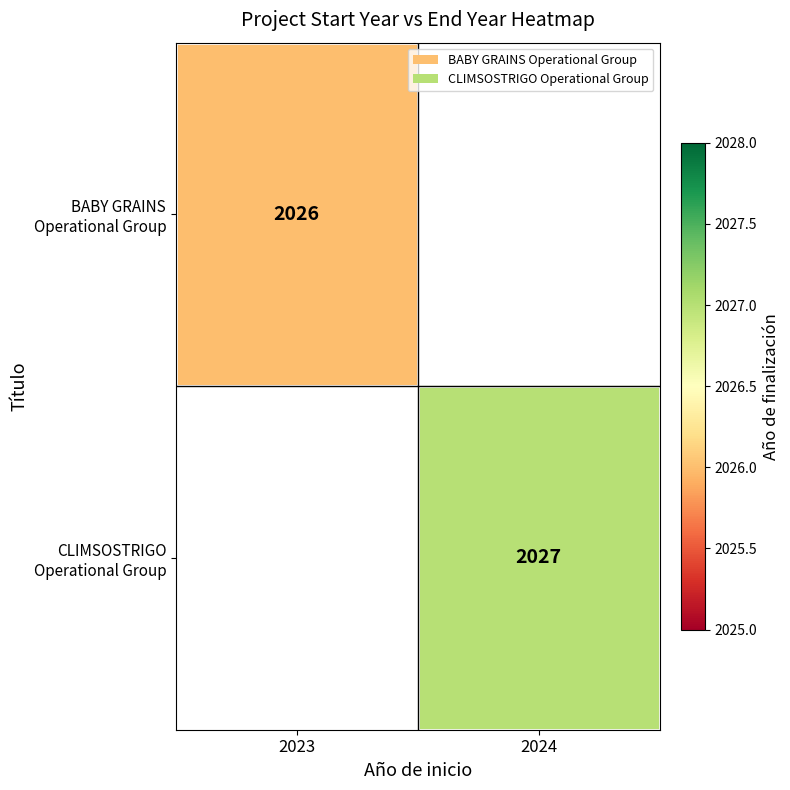

How many series are shown in this chart?

2